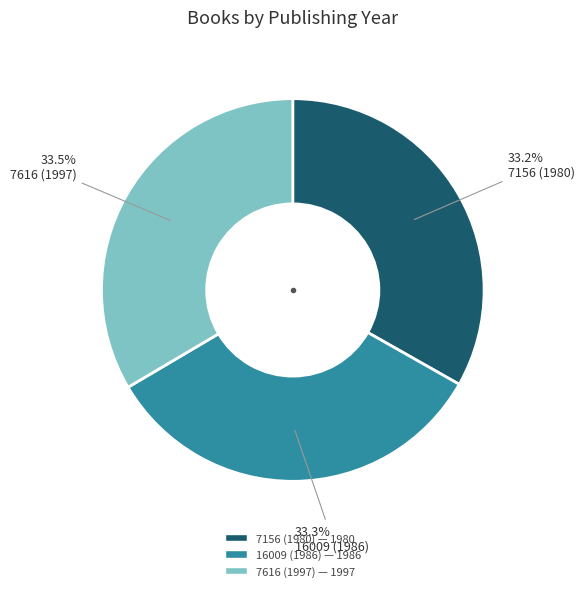

Approximately how many times larger is the value at 16009 (1986) compared to 7156 (1980)?

1.0